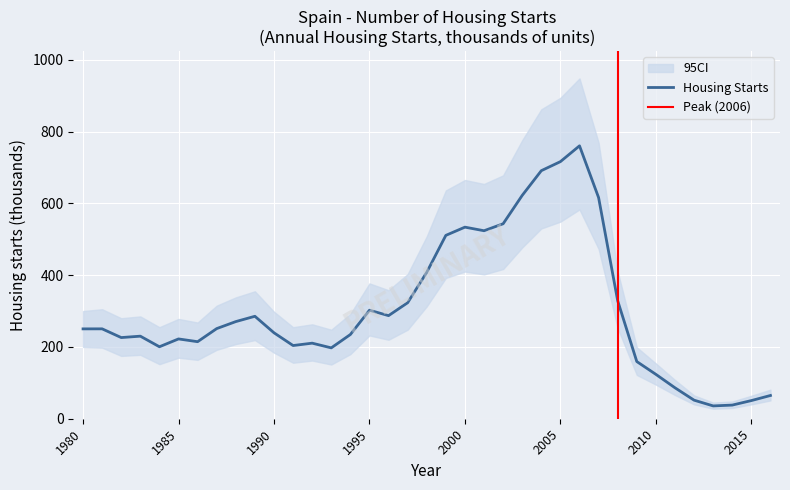

True or false: the data shows 59.9 at 1990.

False